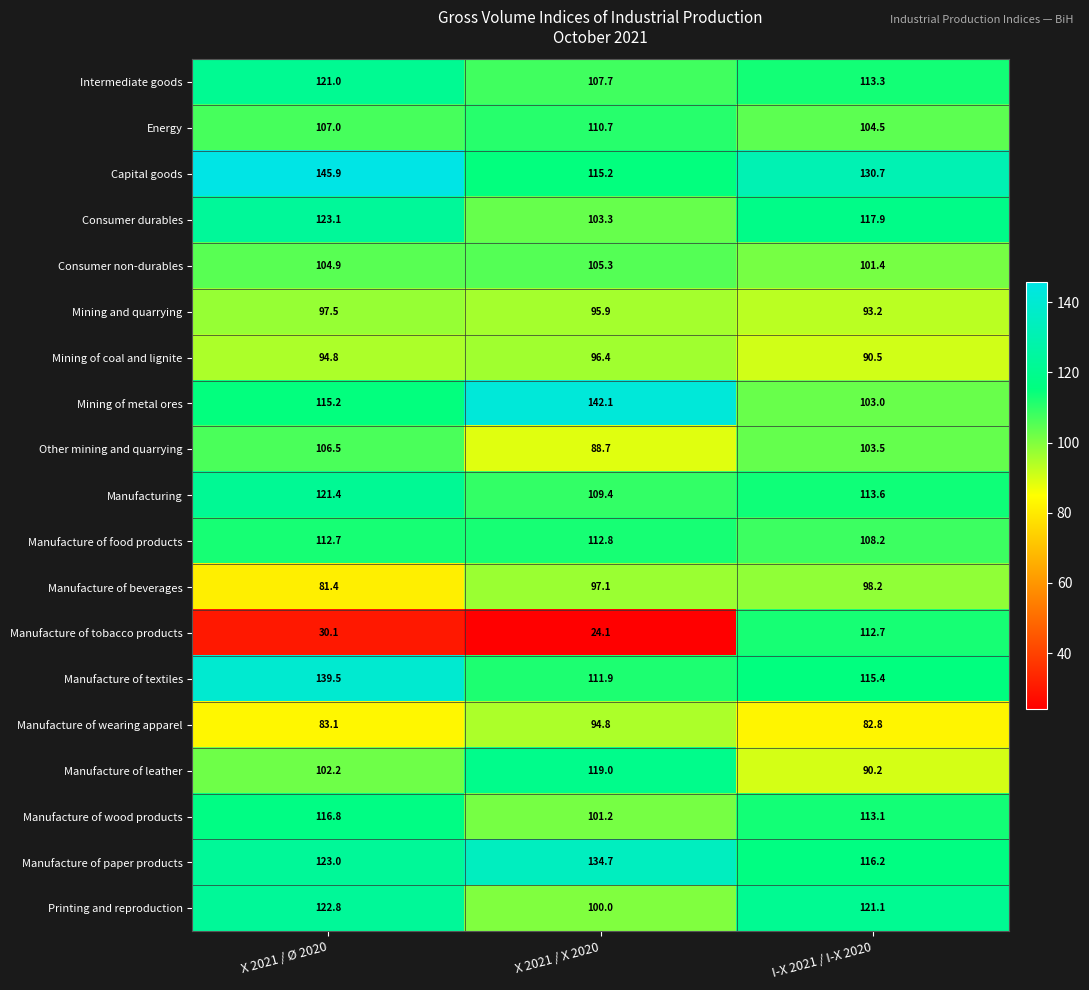

Rank the series at X 2021 / X 2020 from lowest to highest value.

Manufacture of tobacco products, Other mining and quarrying, Manufacture of wearing apparel, Mining and quarrying, Mining of coal and lignite, Manufacture of beverages, Printing and reproduction, Manufacture of wood products, Consumer durables, Consumer non-durables, Intermediate goods, Manufacturing, Energy, Manufacture of textiles, Manufacture of food products, Capital goods, Manufacture of leather, Manufacture of paper products, Mining of metal ores